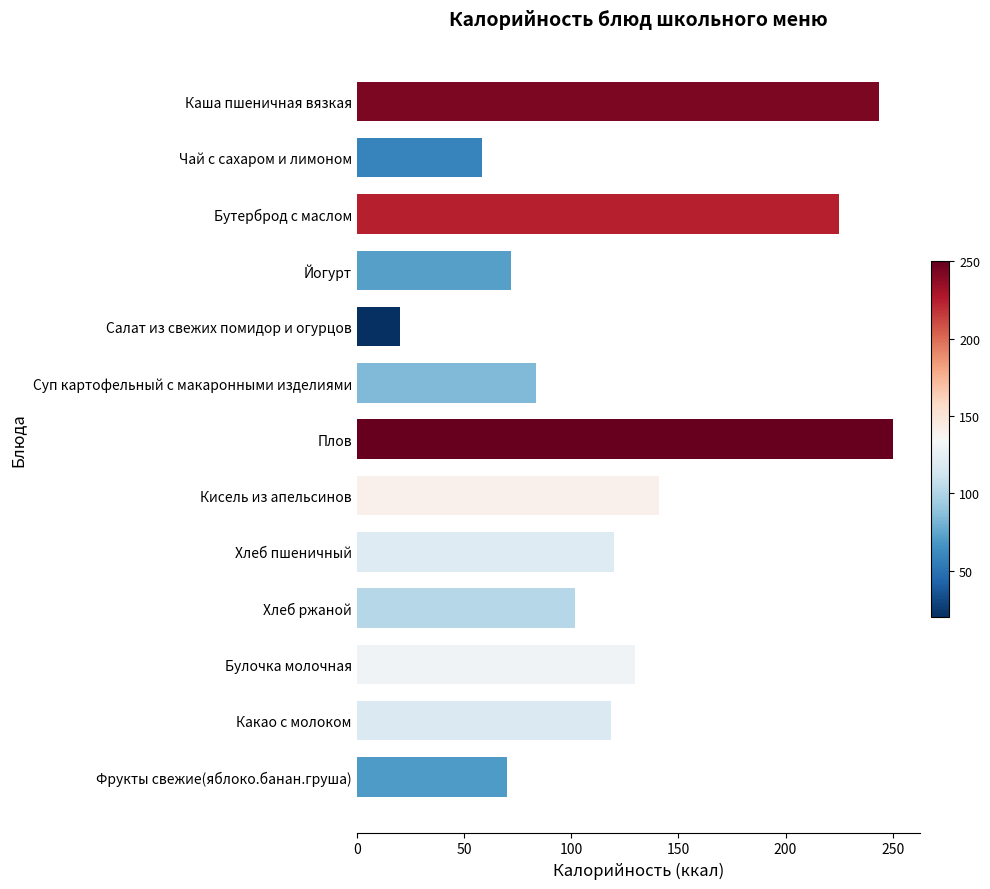

What is the sum of all values?

1634.3